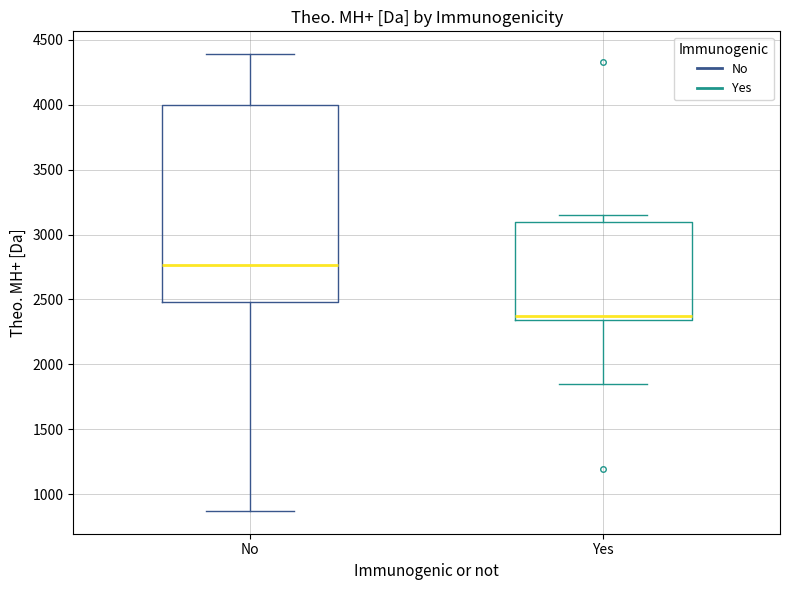

Where is the lower edge of the box for Yes on the y-axis? The values are not printed on the chart, so give them approximately, as read against the axis.

2350